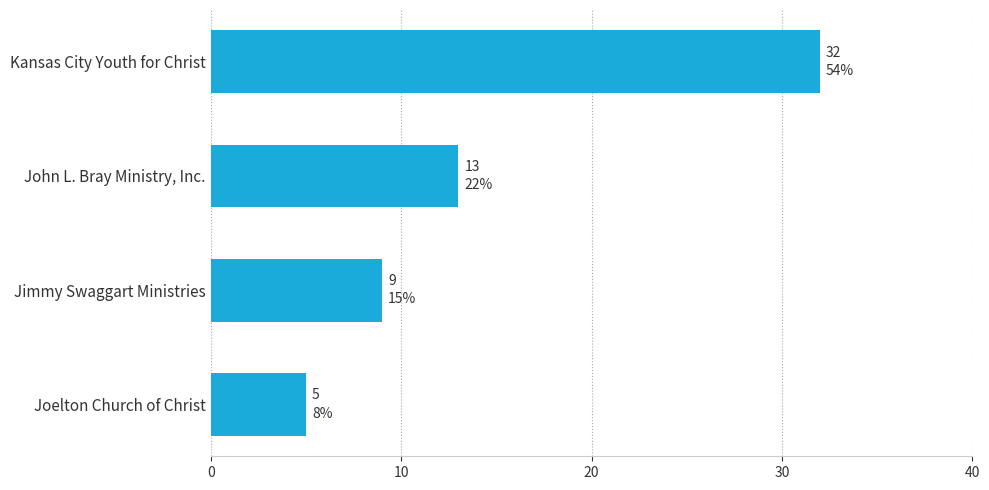

Rank the categories by value from highest to lowest.

Kansas City Youth for Christ, John L. Bray Ministry, Inc., Jimmy Swaggart Ministries, Joelton Church of Christ